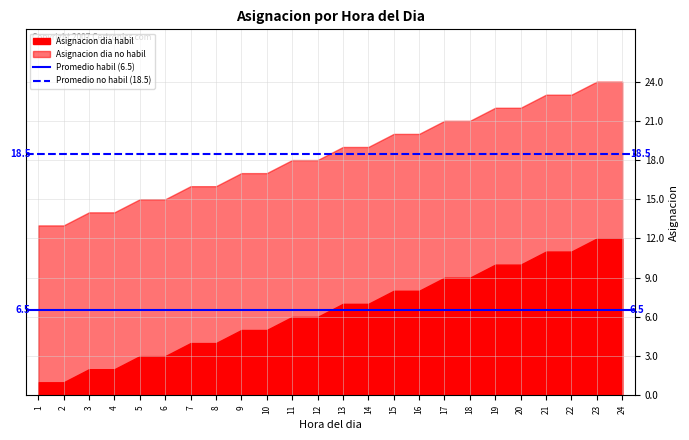

How many lines are shown in the chart?

2